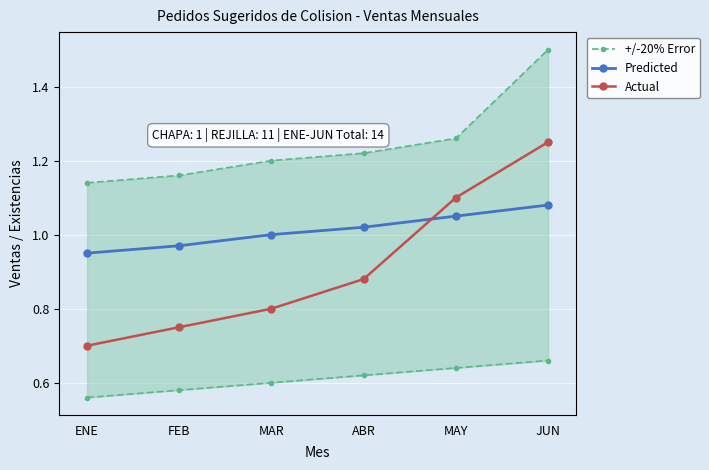

What is the sum of the Predicted values at ENE and JUN?

2.0